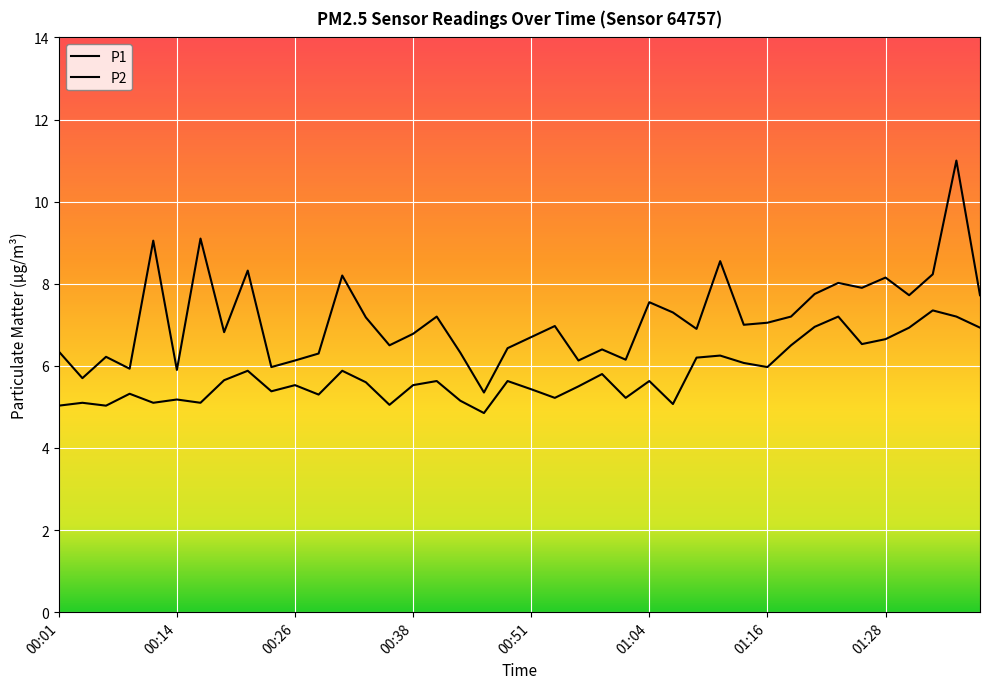

What is the label of the 28th point from the right?

00:31